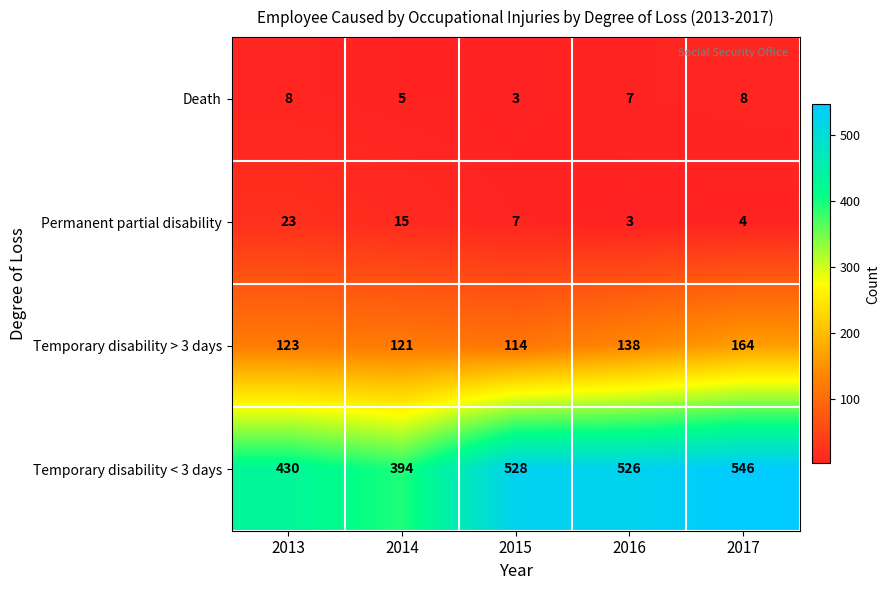

How many series are shown in this chart?

4